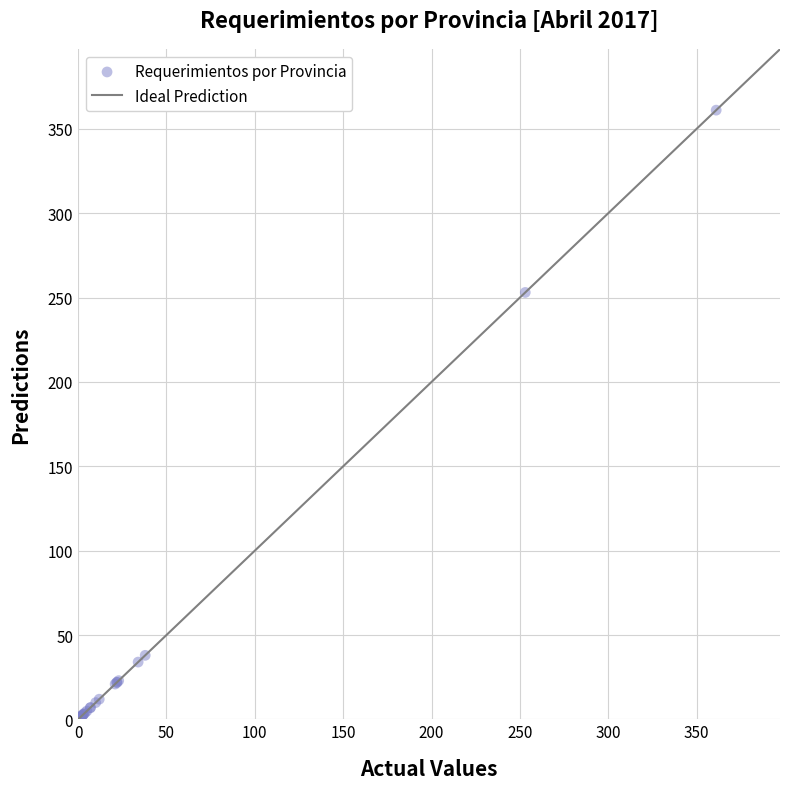

What Y value in the scatter plot is closest to 181?

253